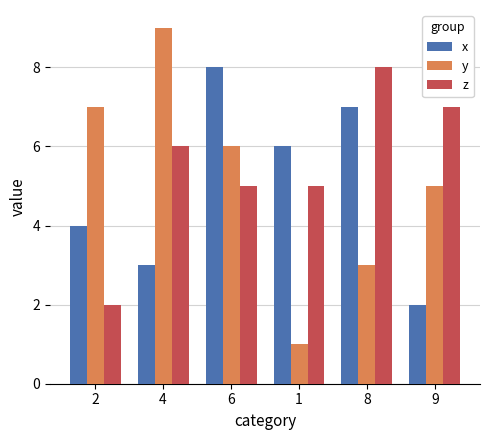

Reading left to right, transcribe all the data shown in this chart.

x: 4	3	8	6	7	2
y: 7	9	6	1	3	5
z: 2	6	5	5	8	7